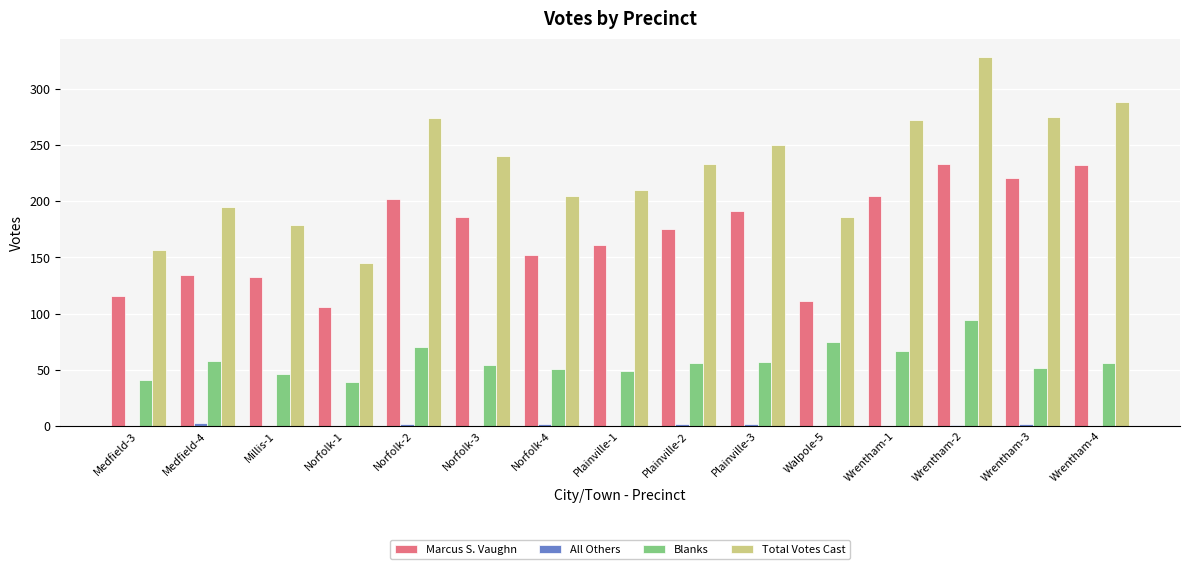

At which label does Blanks first exceed 56?

Medfield-4